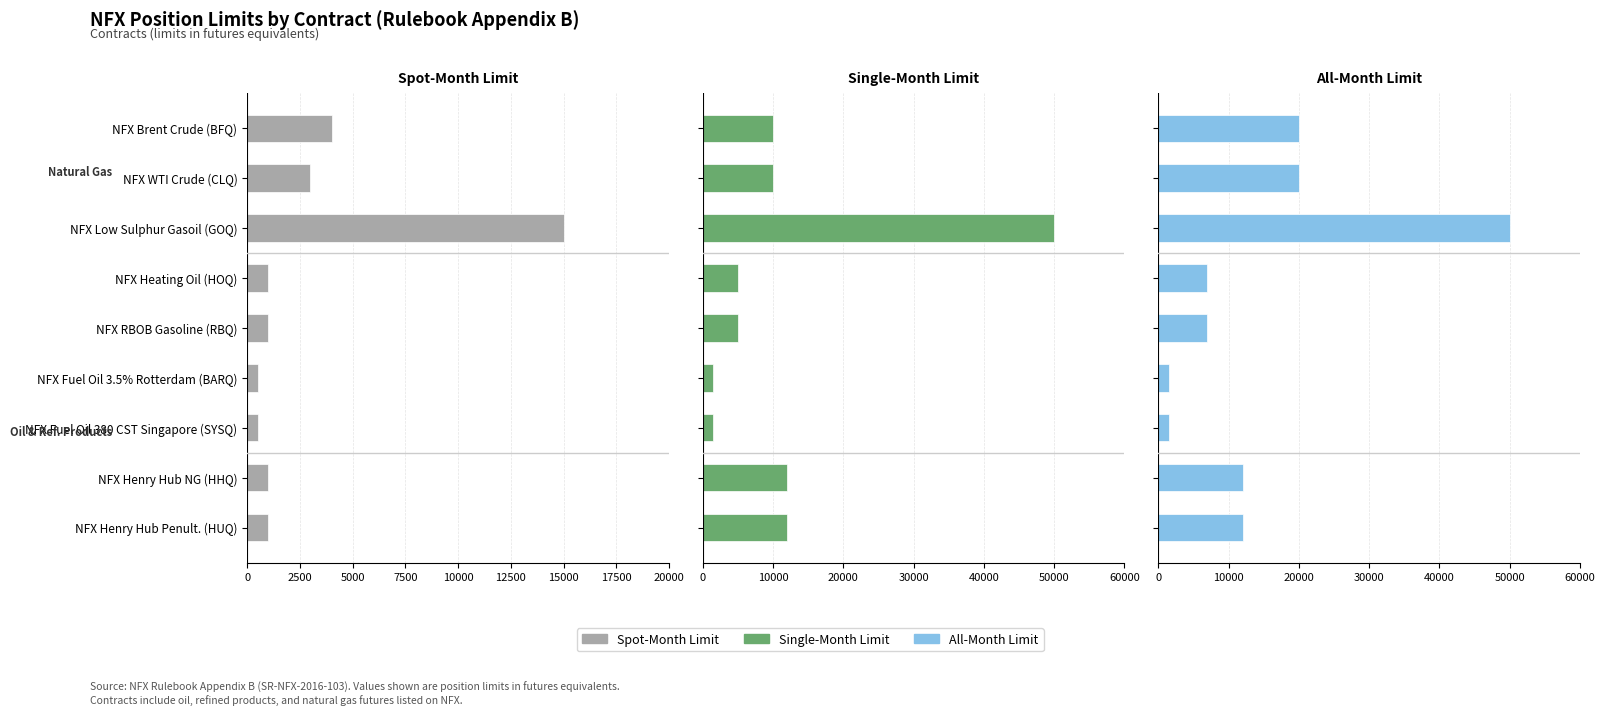

Reading left to right, transcribe all the data shown in this chart.

Spot-Month Limit: 4000	3000	15000	1000	1000	500	500	1000	1000
Single-Month Limit: 10000	10000	50000	5000	5000	1500	1500	12000	12000
All-Month Limit: 20000	20000	50000	7000	7000	1500	1500	12000	12000